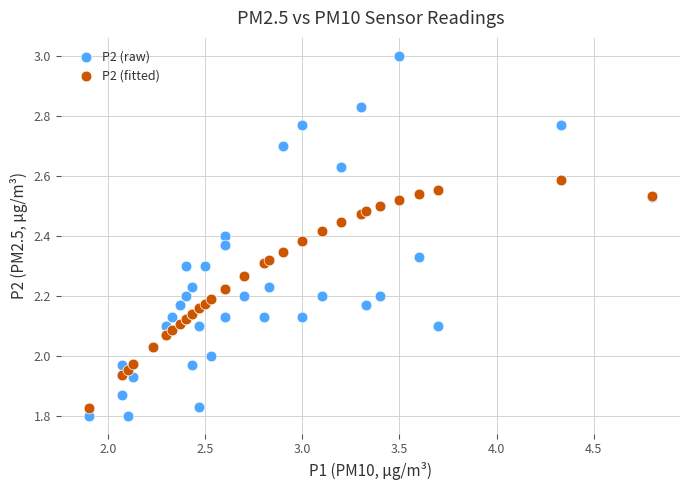

Which series contains the highest Y value?

P2 (raw)